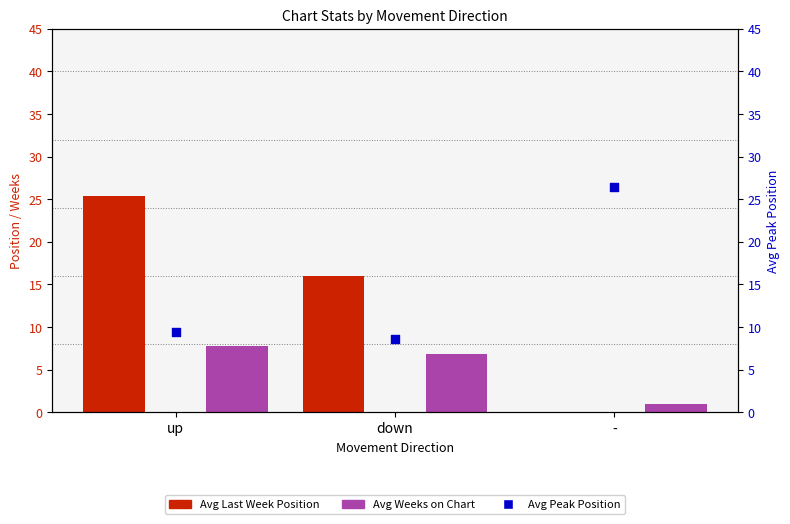

What are all the series names shown in the legend?

Avg Last Week Position, Avg Weeks on Chart, Avg Peak Position